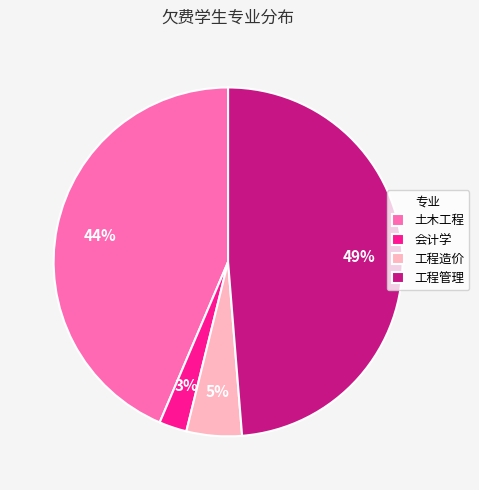

Count the number of slices in the pie.

4